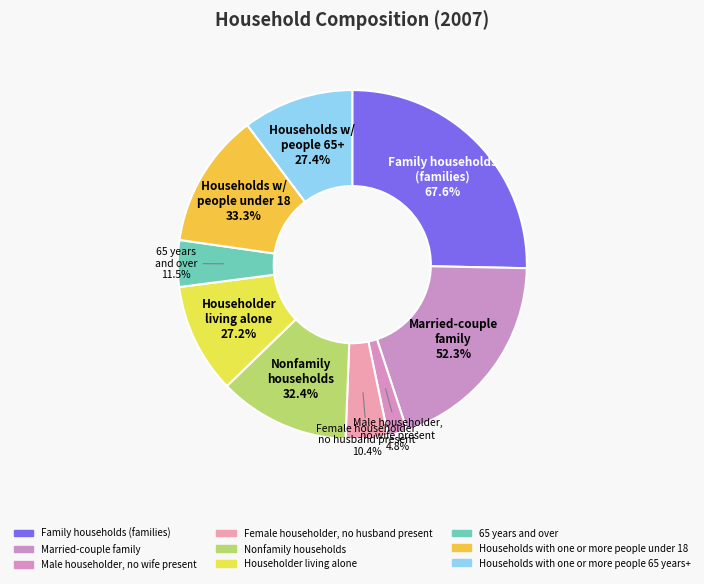

Which has a higher value, Householder living alone or Married-couple family?

Married-couple family